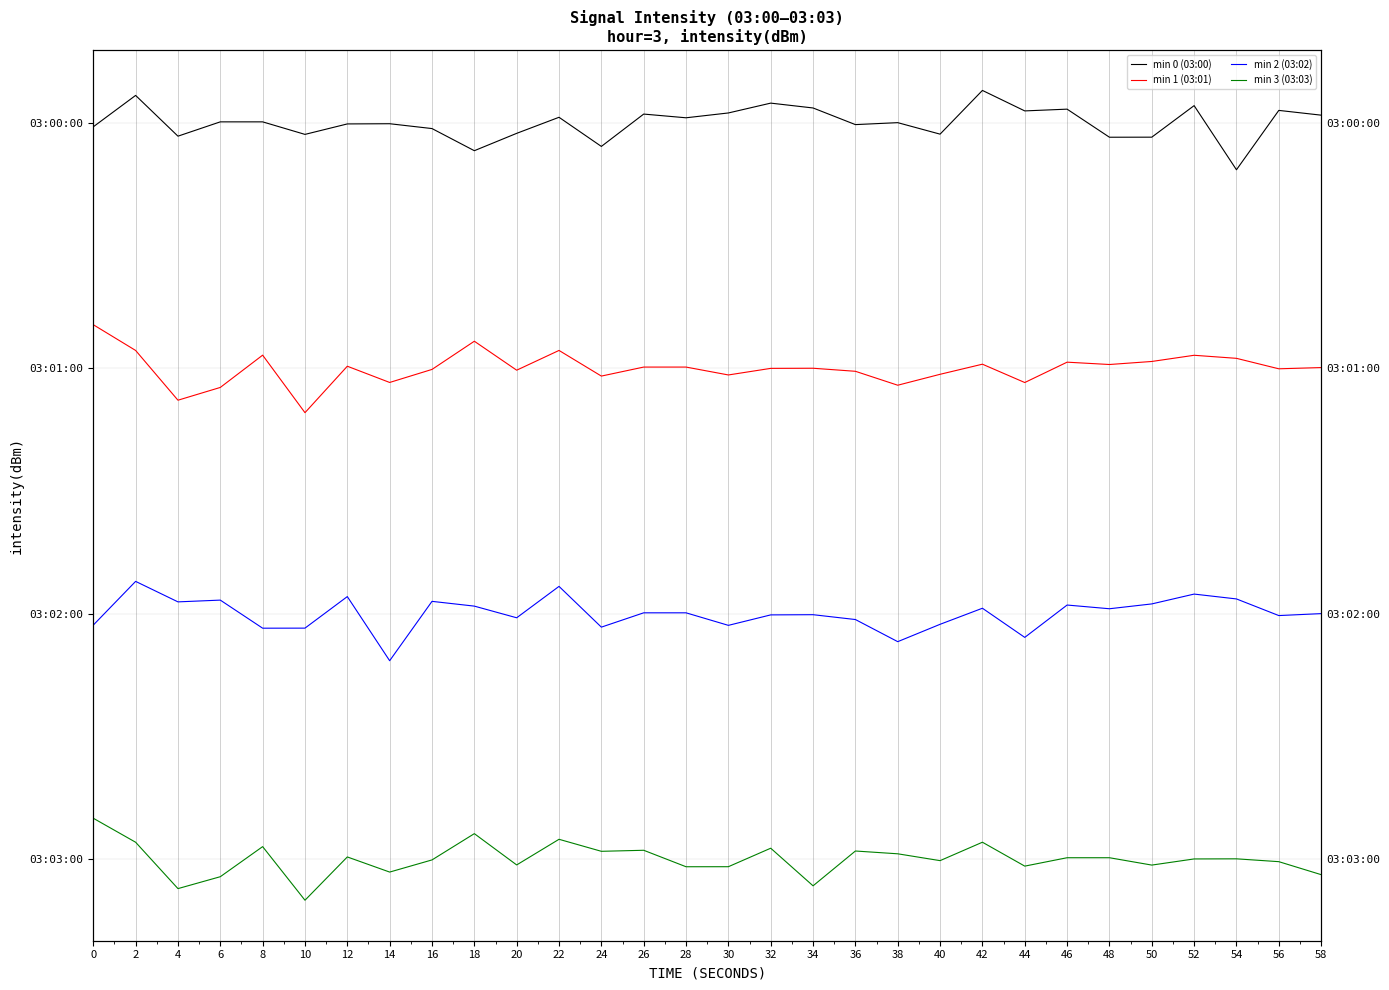

Rank the series by their maximum value, from lowest to highest.

min 3 (03:03), min 2 (03:02), min 1 (03:01), min 0 (03:00)